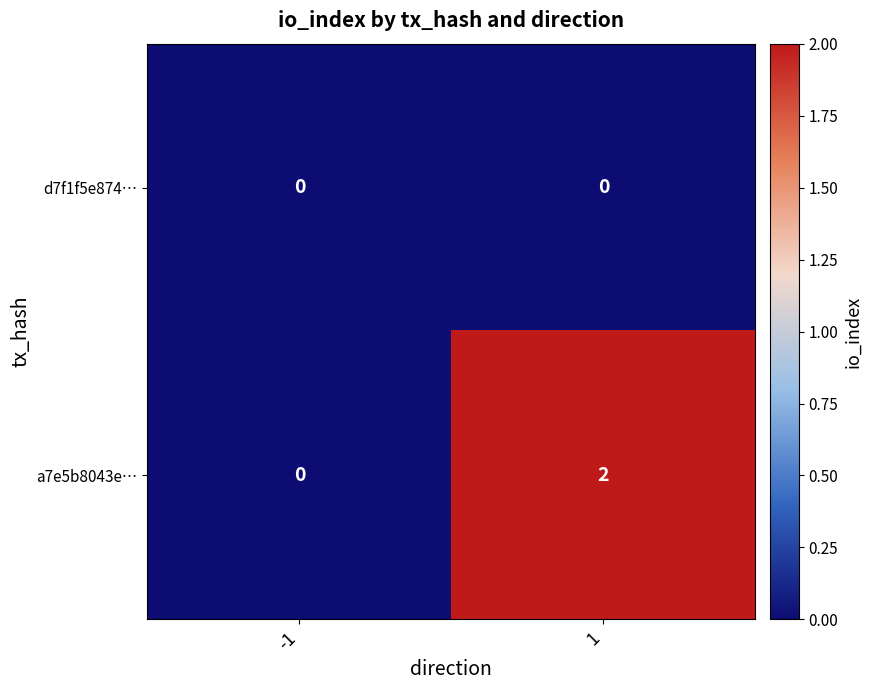

What is the spread (max minus min) of values at 1?

2